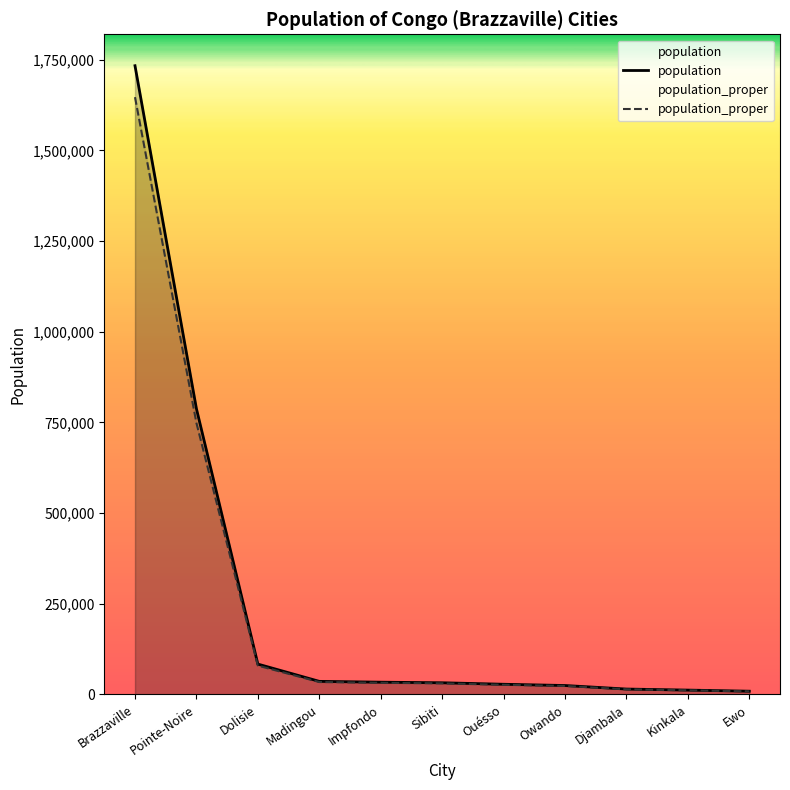

Which series has the widest spread of values?

population